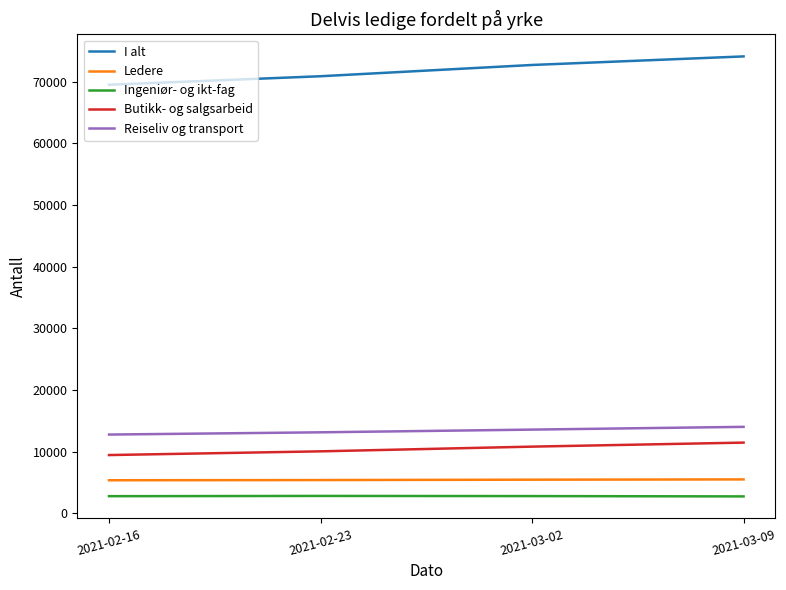

What is the sum of the Ingeniør- og ikt-fag values at 2021-02-16 and 2021-03-09?

5537